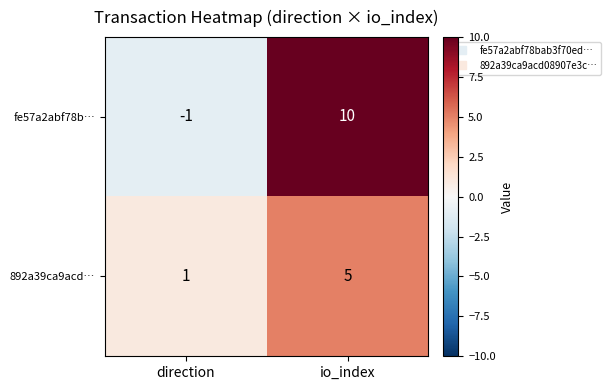

Is it true that fe57a2abf78b… equals 10 at io_index?

True